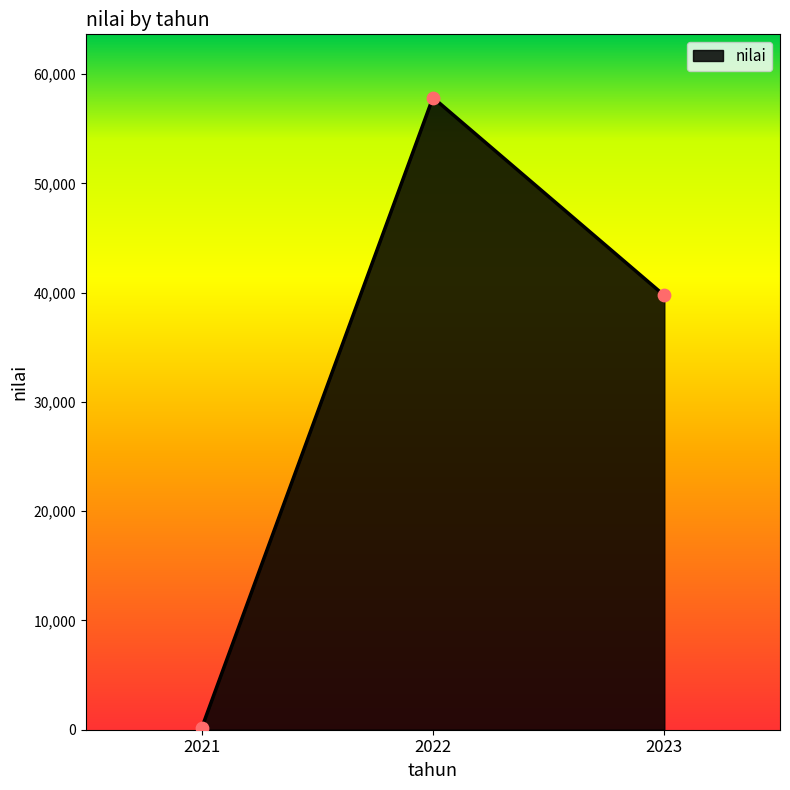

Approximately how many times larger is the value at 2023 compared to 2021?

323.1